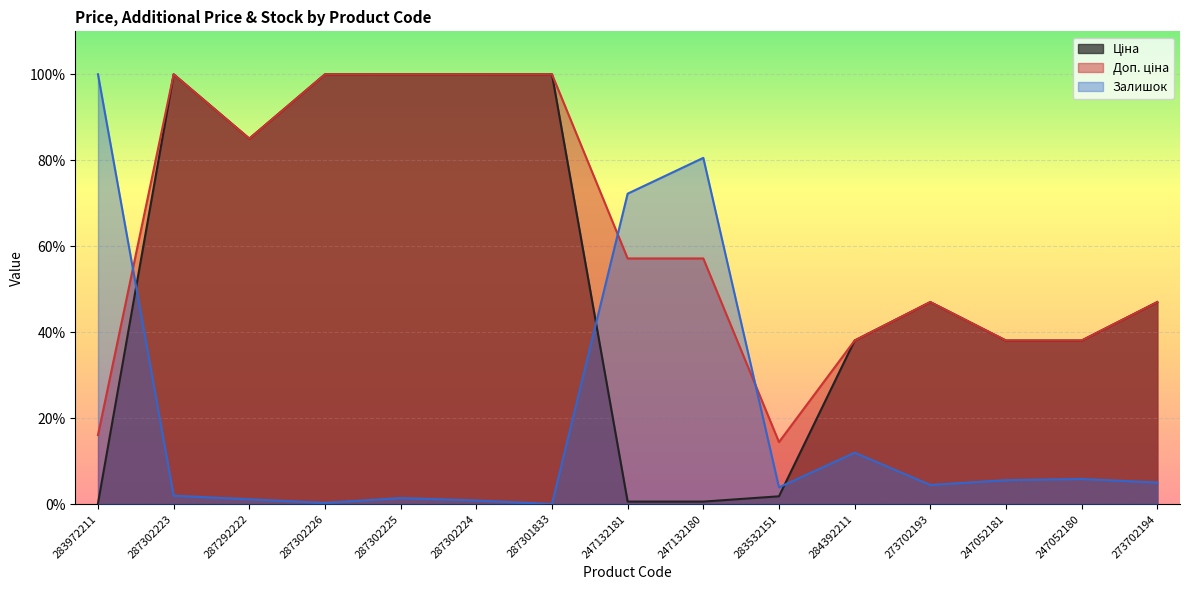

How many times do Ціна and Залишок cross each other?

3